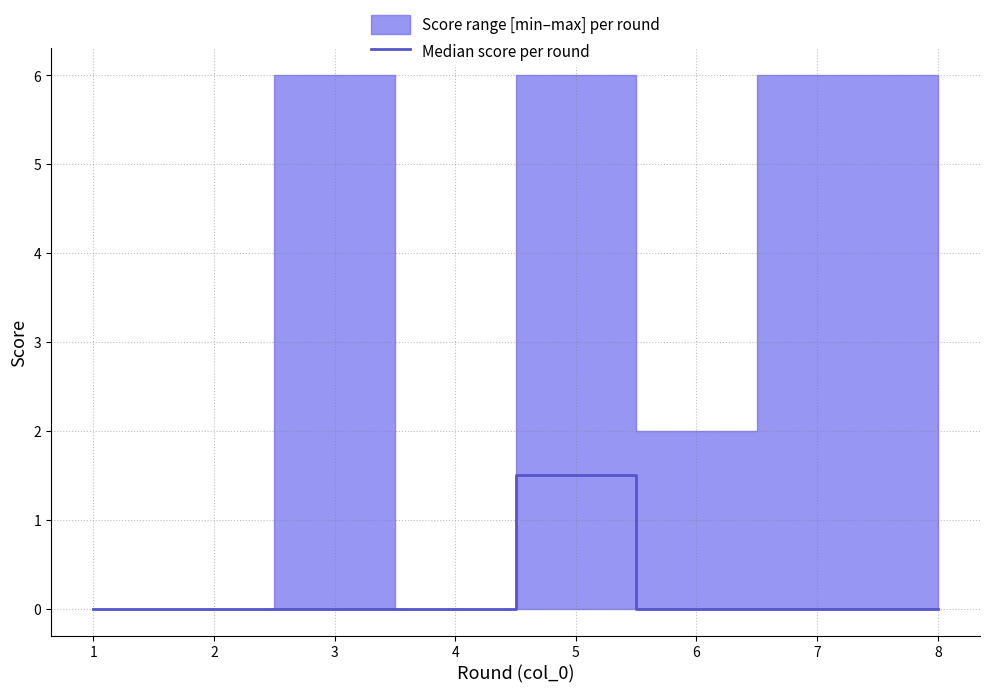

Is it true that Median score per round equals 0.9 at 5?

False